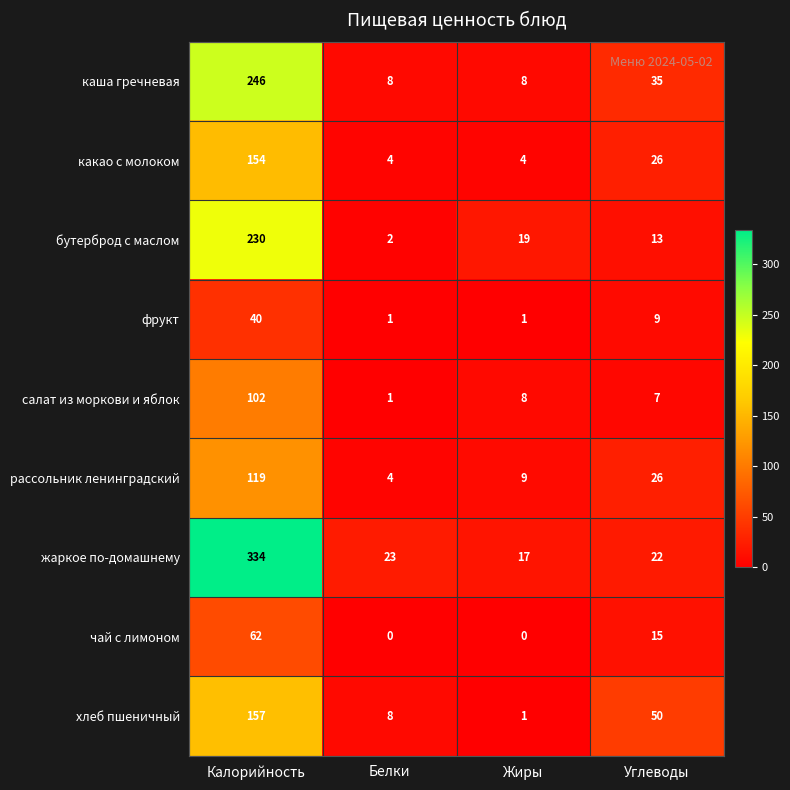

What is the sum of all салат из моркови и яблок values?

118